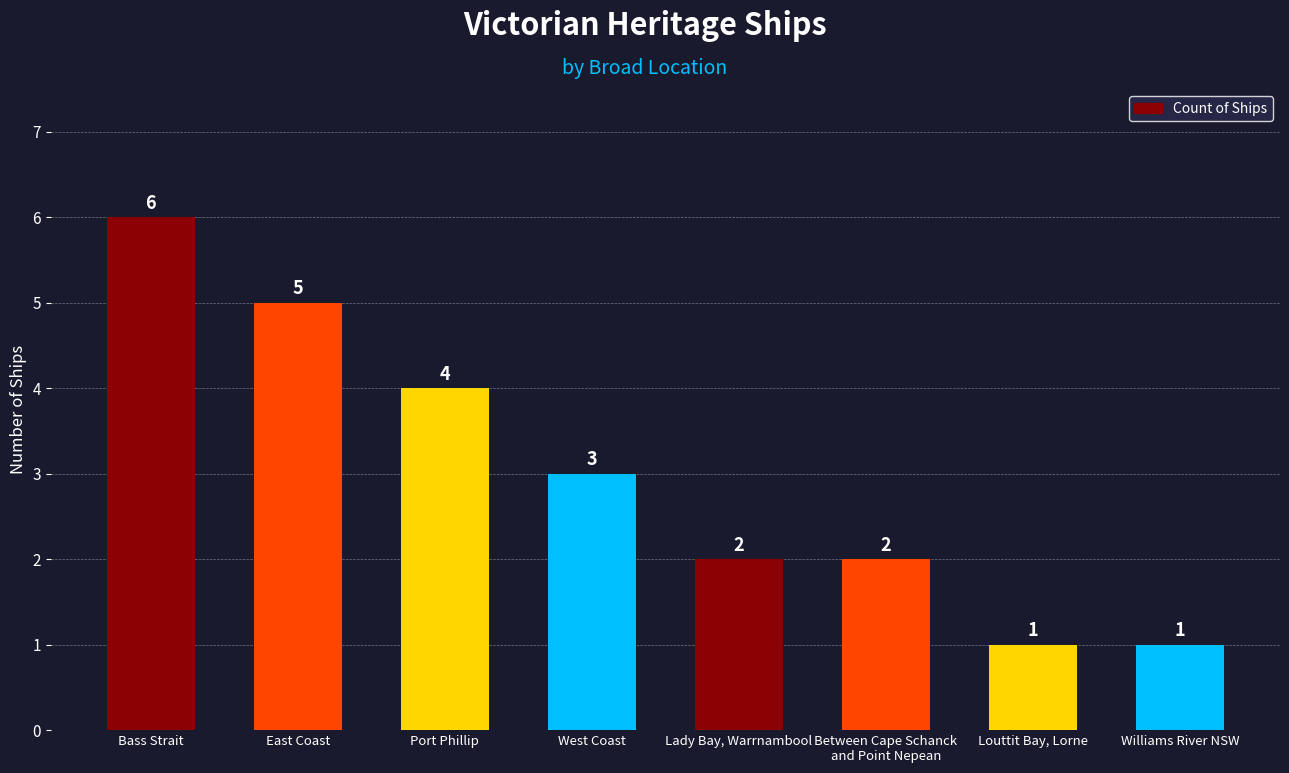

The chart shows a value of 1 at West Coast. True or false?

False